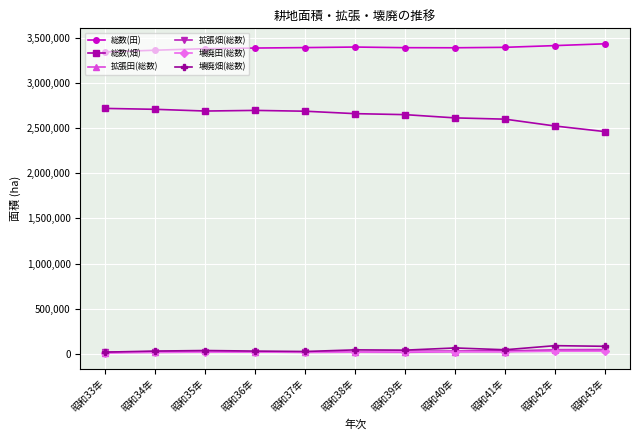

Which series has the largest total across all categories?

総数(田)